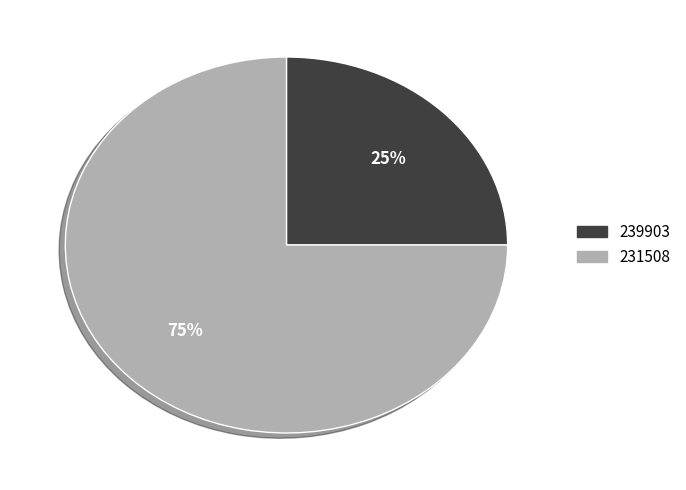

To the nearest percent, what is the average slice percentage?

50%